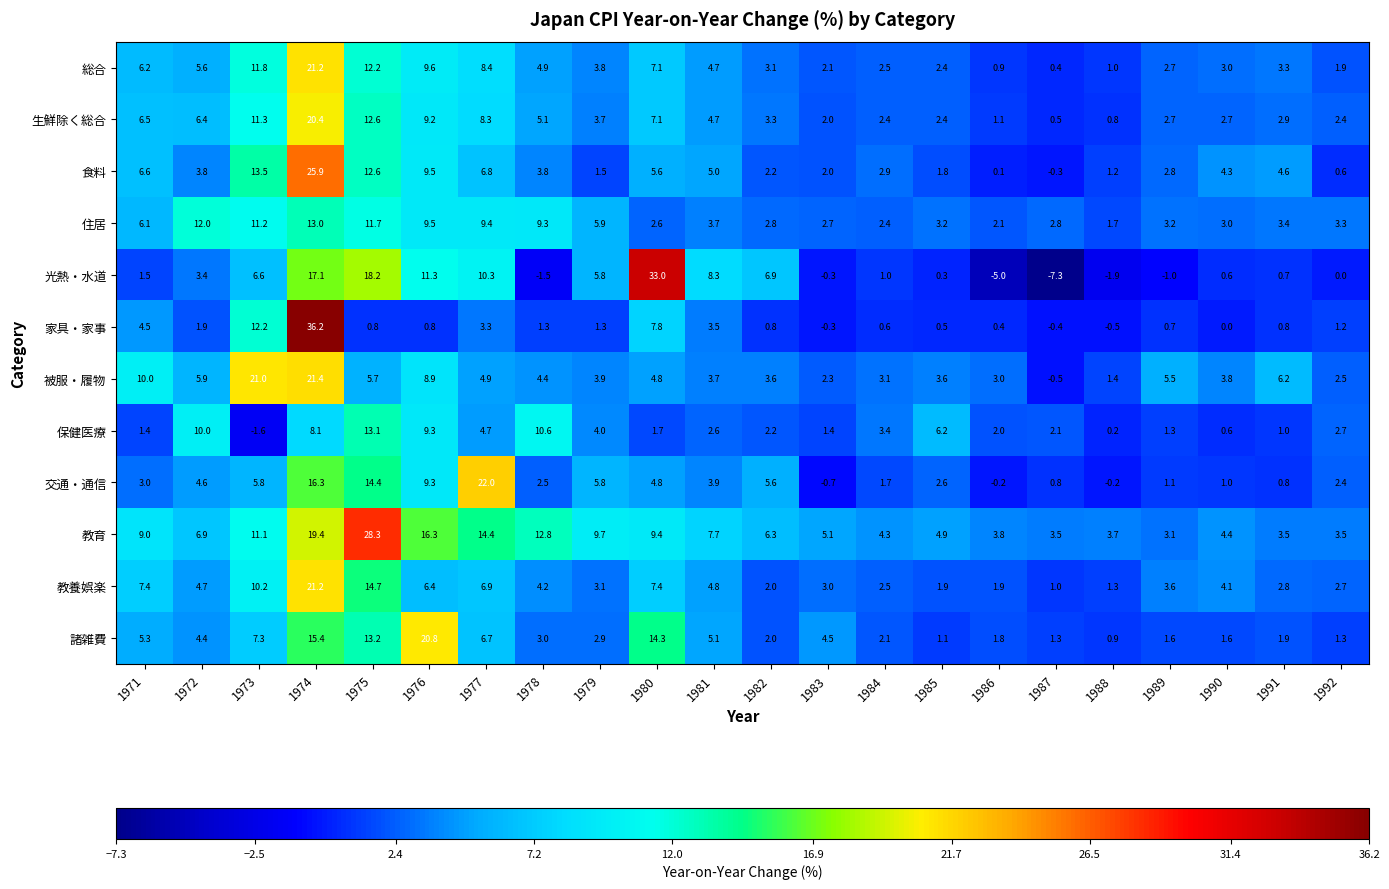

At which category is the sum across all series the highest?

1974